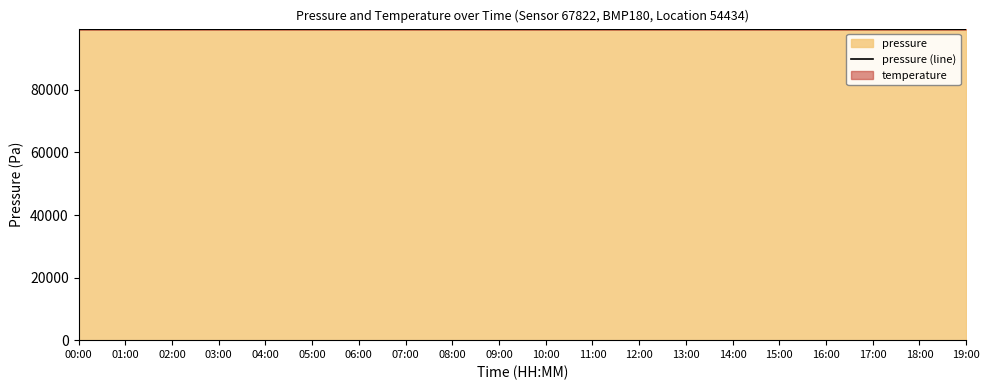

What is the maximum value shown in the chart?

99403.8